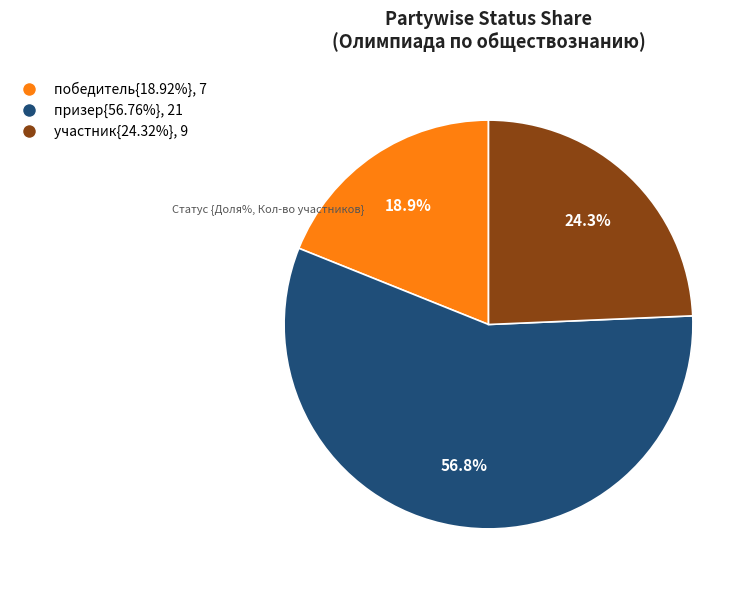

Does any single category account for the majority?

Yes